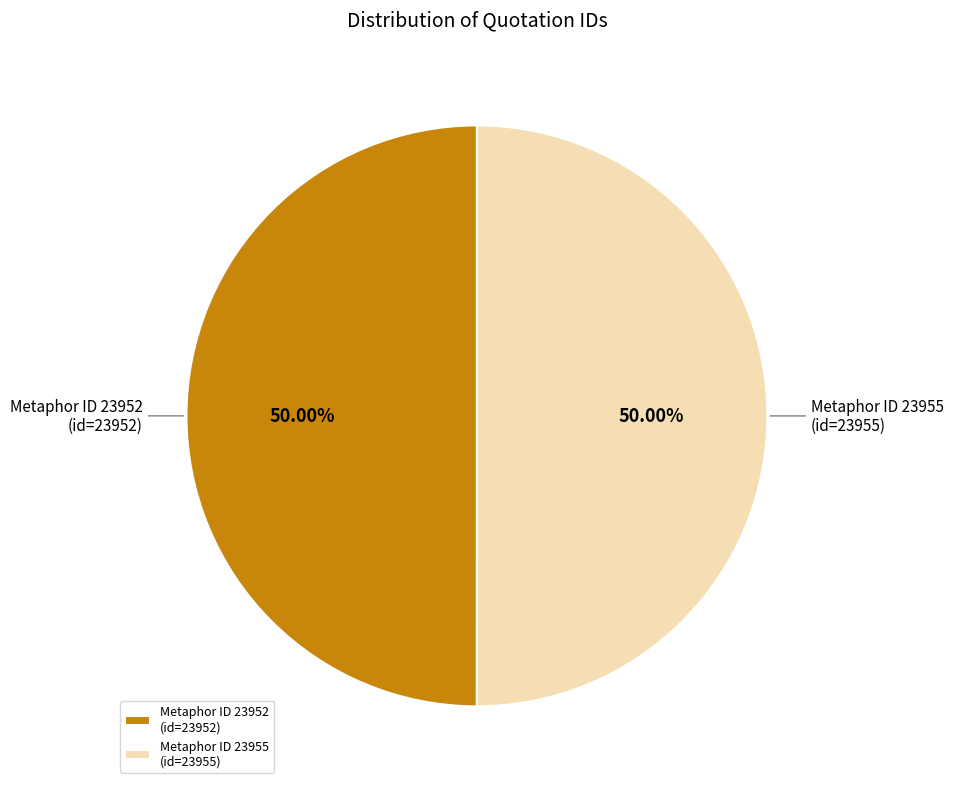

What is the ratio of the value at Metaphor ID 23955 (id=23955) to the value at Metaphor ID 23952 (id=23952)?

1.0